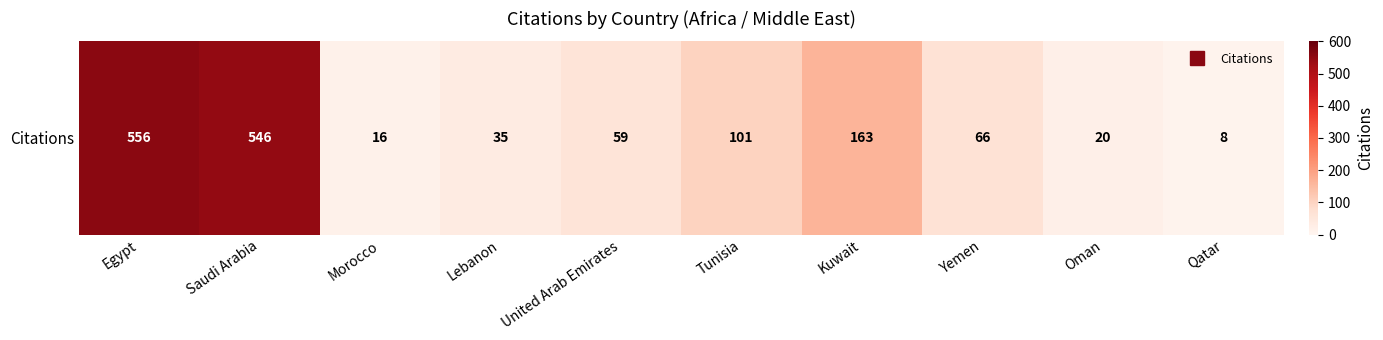

Reading right to left, transcribe all the data shown in this chart.

8	20	66	163	101	59	35	16	546	556